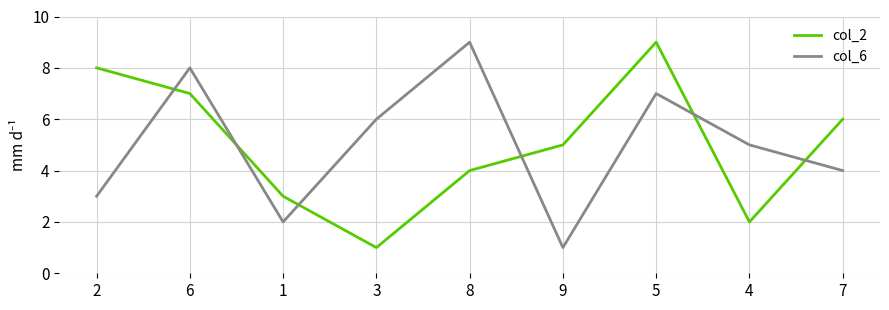

Rank the series at 9 from highest to lowest value.

col_2, col_6